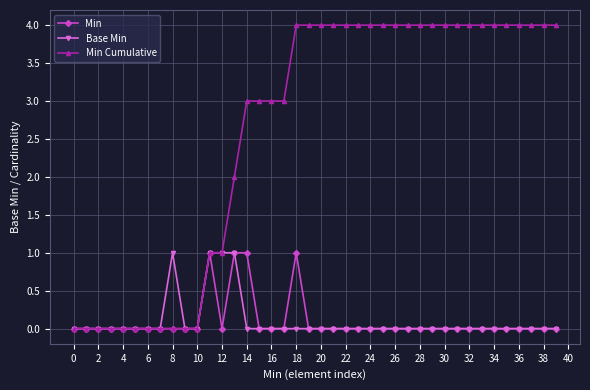

Which series has the largest total across all categories?

Min Cumulative